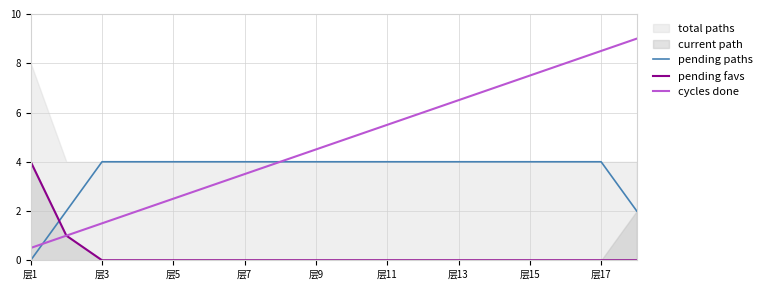

The value of pending paths at 层11 is 4.0. True or false?

True